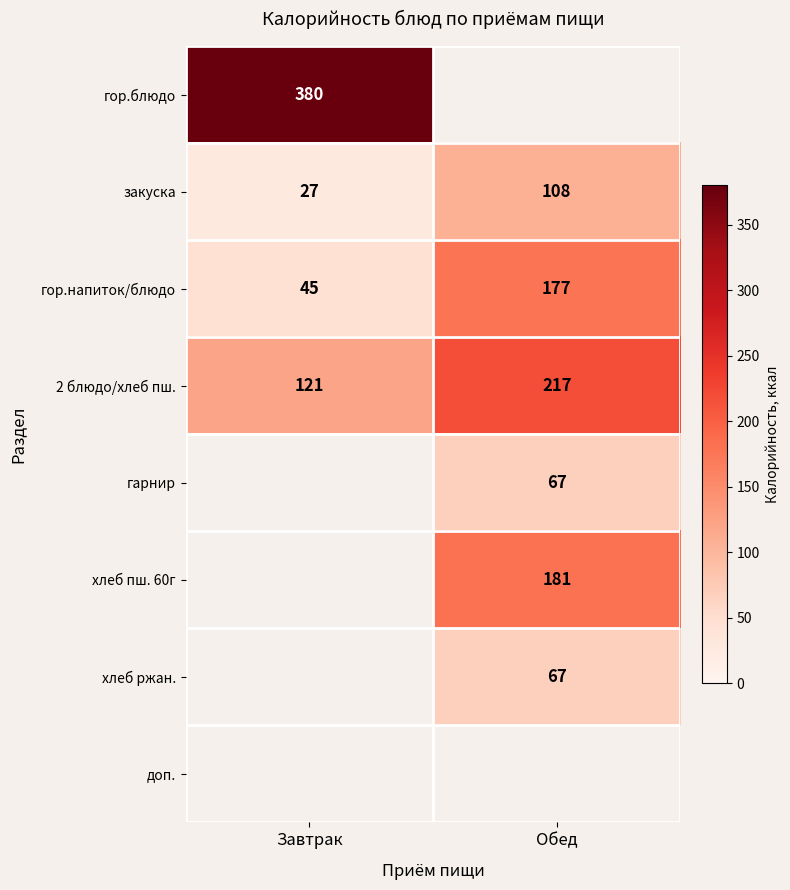

True or false: закуска has a value of 108 at Обед.

True